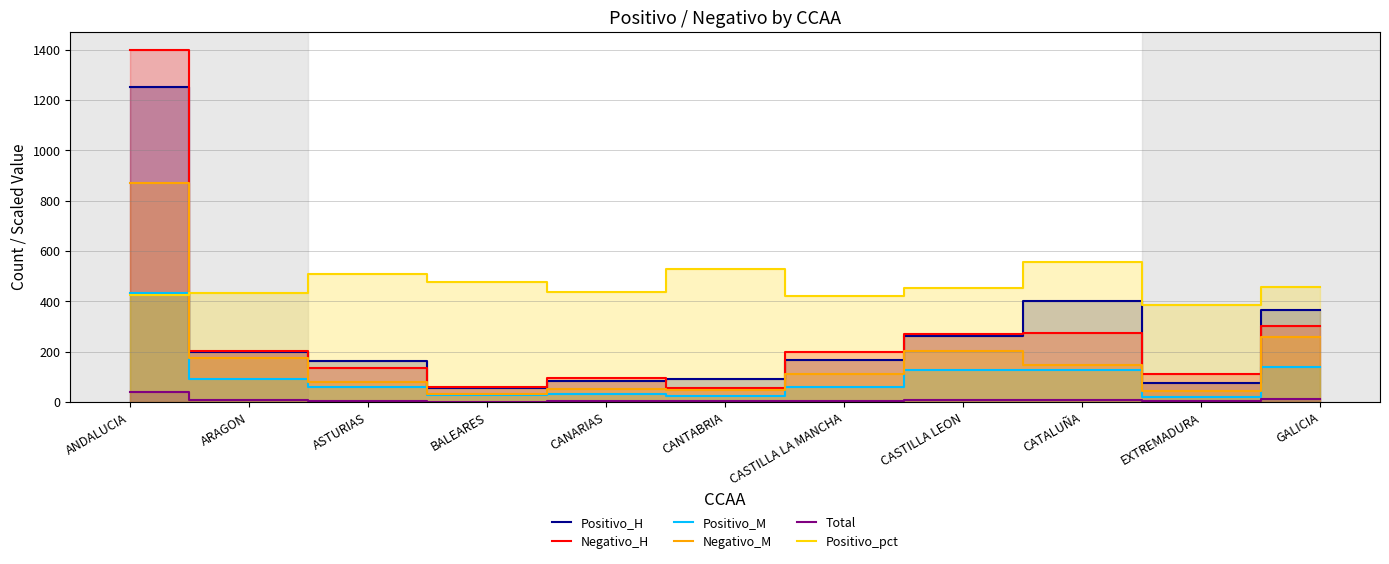

At which label does Total reach its minimum?

BALEARES